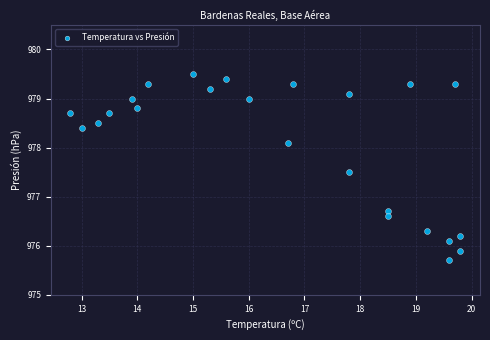

What Y value in the scatter plot is closest to 977?

976.7